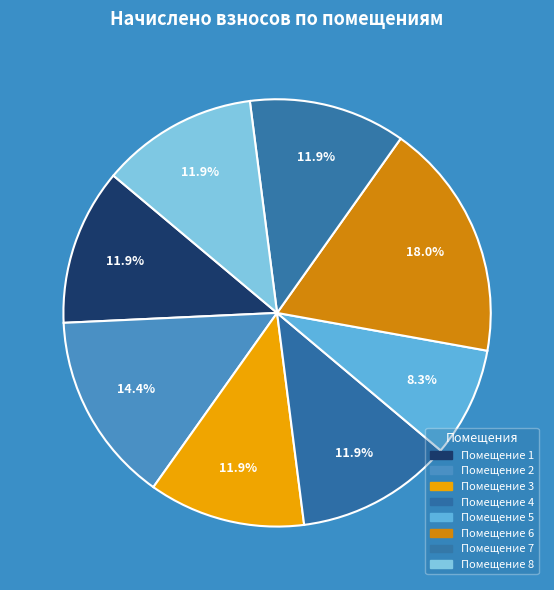

To the nearest percent, what is the average slice percentage?

12%